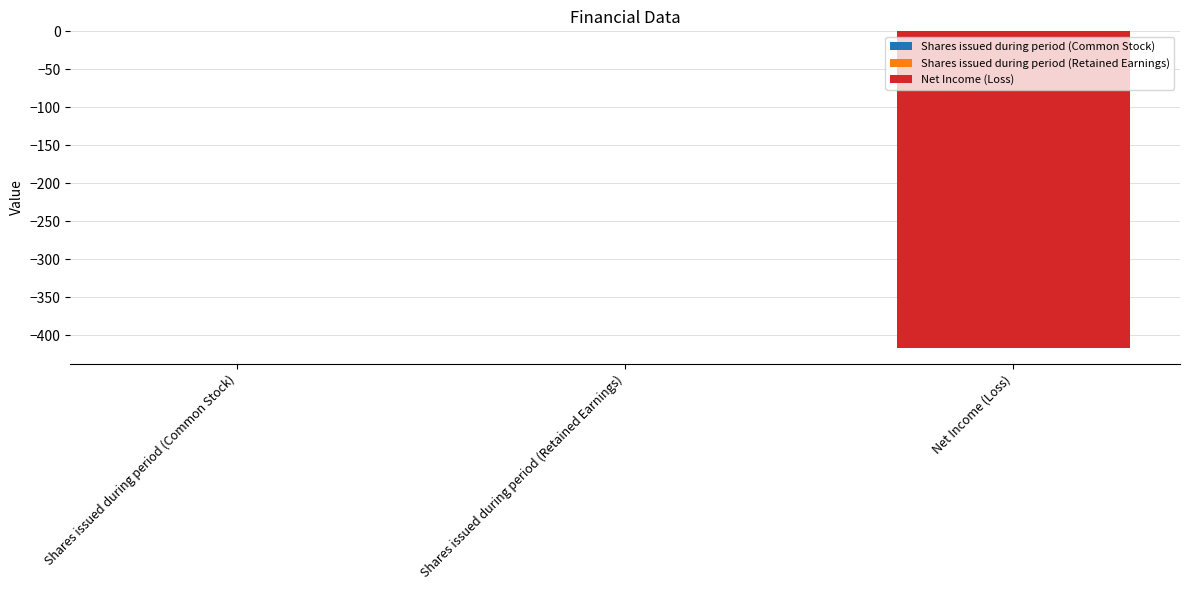

How many values are between -417 and 0?

3